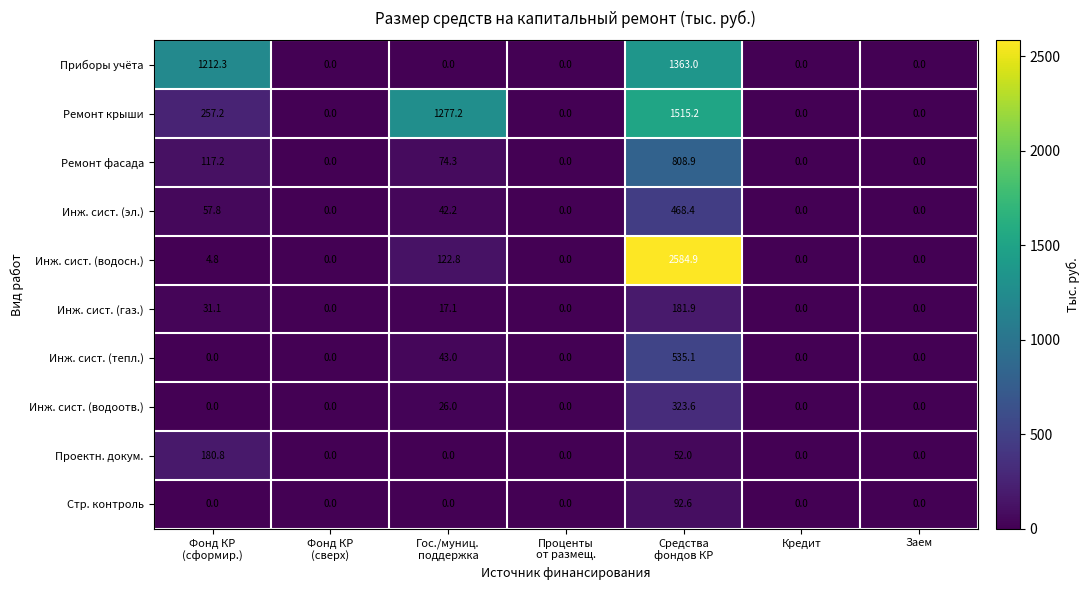

Which series has the largest total across all categories?

Ремонт крыши